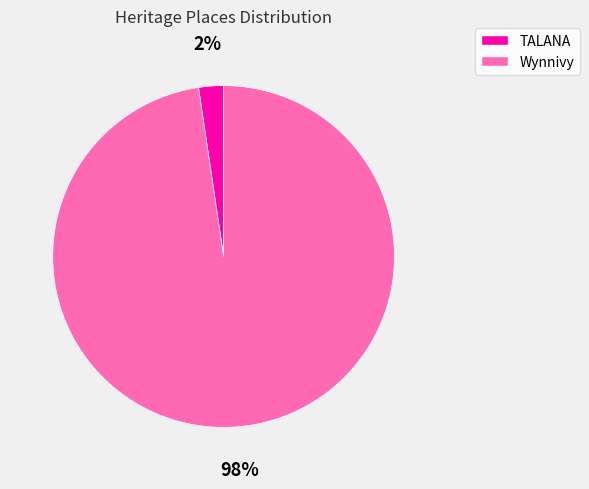

Which slice represents more than half of the pie?

Wynnivy